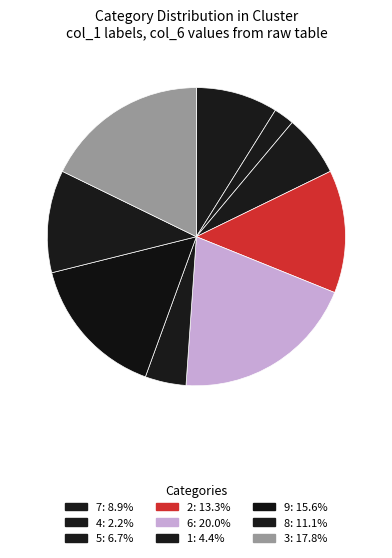

To the nearest percent, what is the average slice percentage?

11%